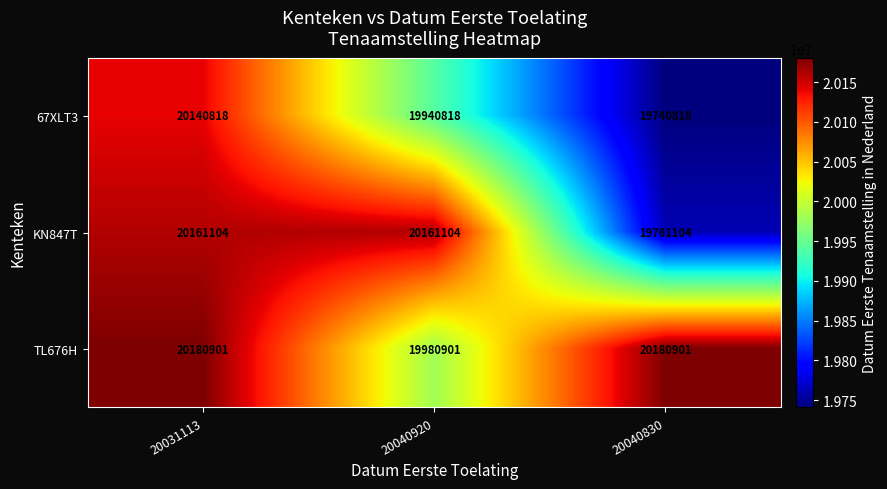

What is the greatest value displayed?

20180901